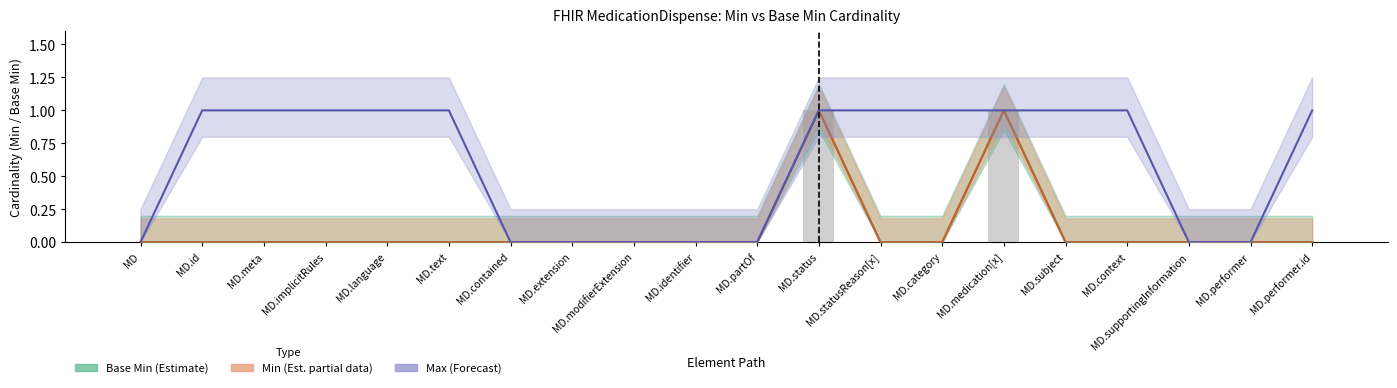

What is the label of the 5th bar from the left?

MD.language